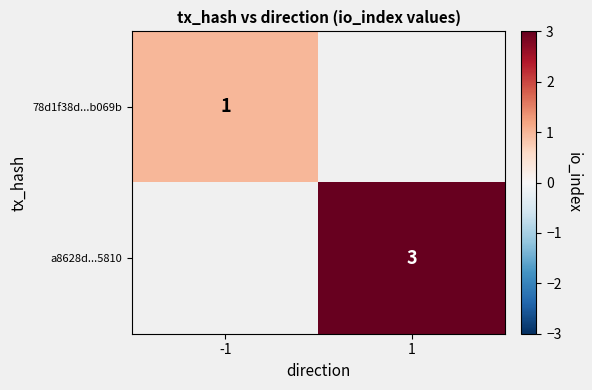

Is it true that 78d1f38d...b069b equals 1 at -1?

True